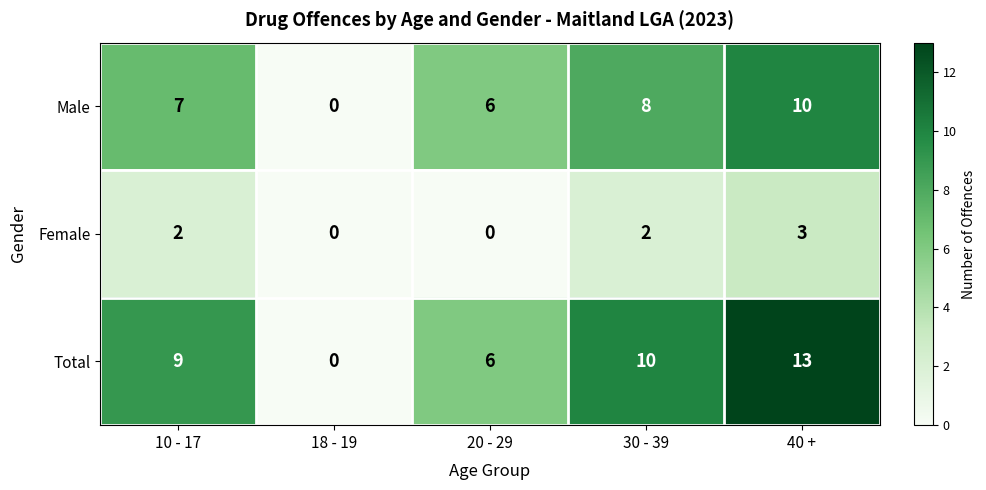

Reading left to right, list all the values displayed in this chart.

Male: 10 - 17=7	18 - 19=0	20 - 29=6	30 - 39=8	40 +=10
Female: 10 - 17=2	18 - 19=0	20 - 29=0	30 - 39=2	40 +=3
Total: 10 - 17=9	18 - 19=0	20 - 29=6	30 - 39=10	40 +=13